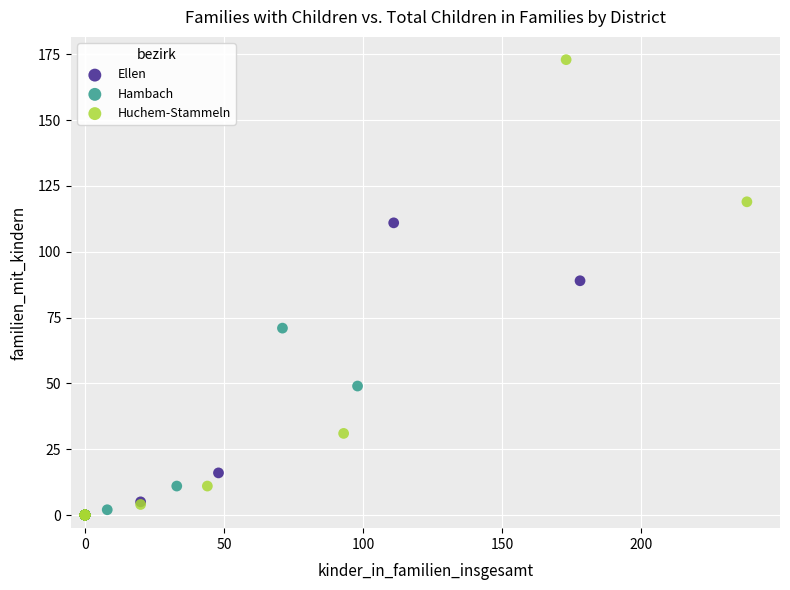

Which series has the largest Y range (max minus min)?

Huchem-Stammeln